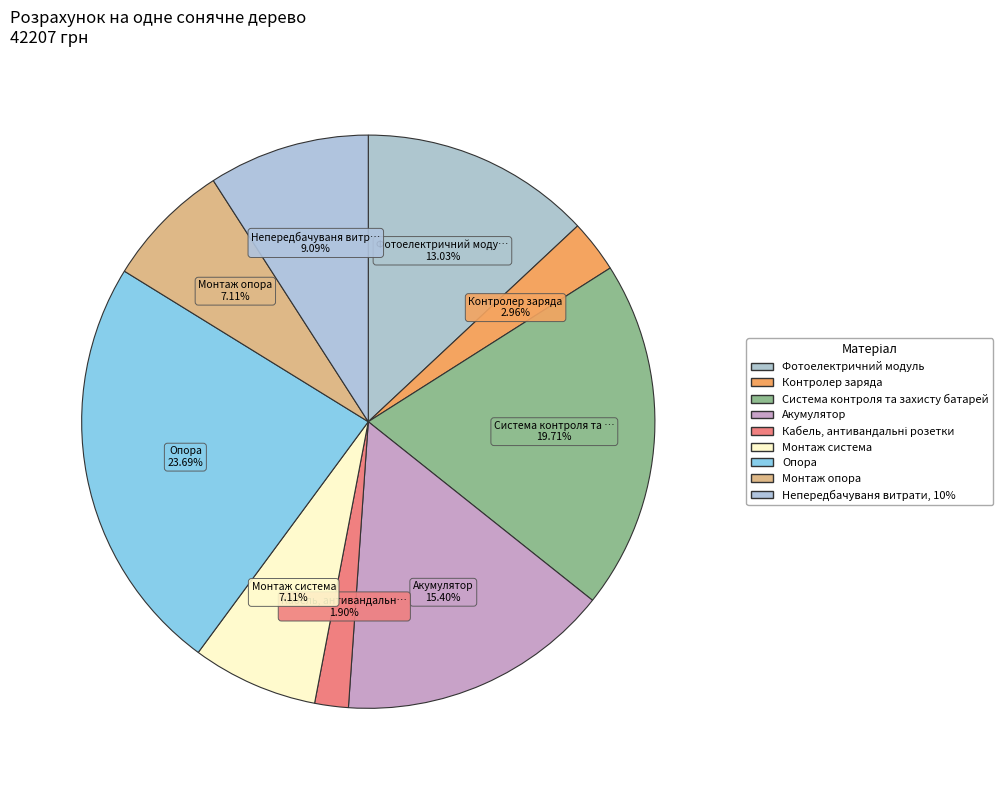

The Опора slice represents 18% of the pie. True or false?

False